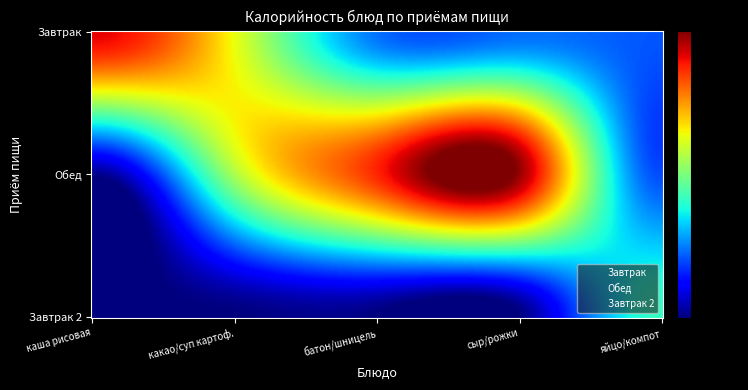

What is the maximum value for Завтрак?

273